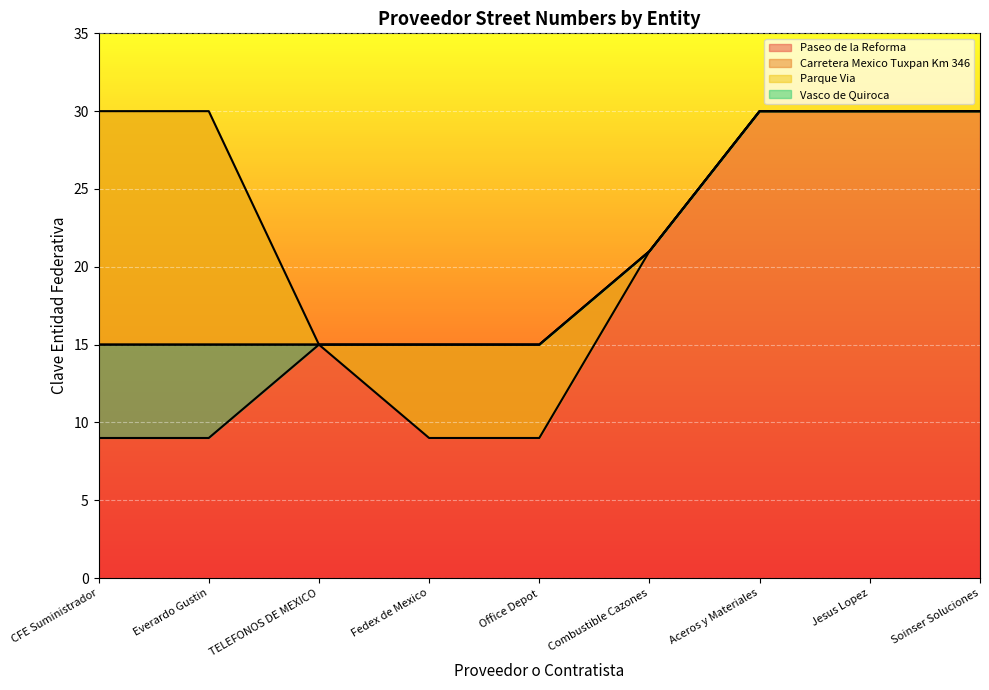

What is the sum of the Parque Via values at Soinser Soluciones and Jesus Lopez?

60